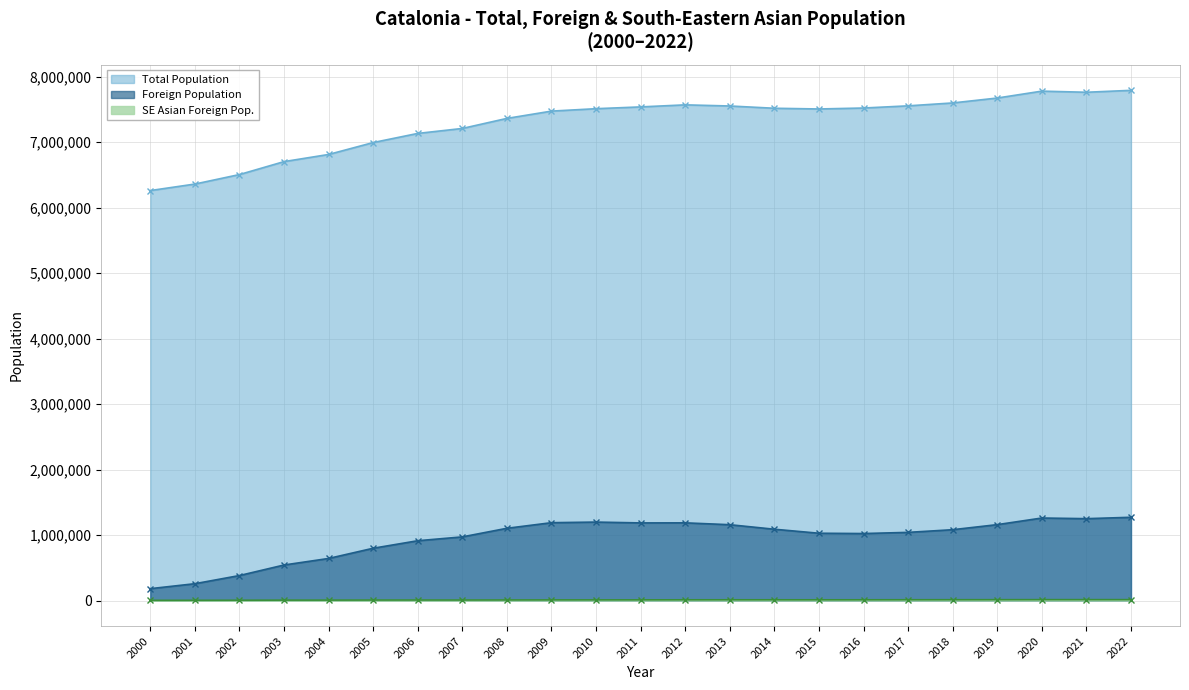

True or false: SE Asian Foreign Pop. and Total Population intersect in this chart.

False